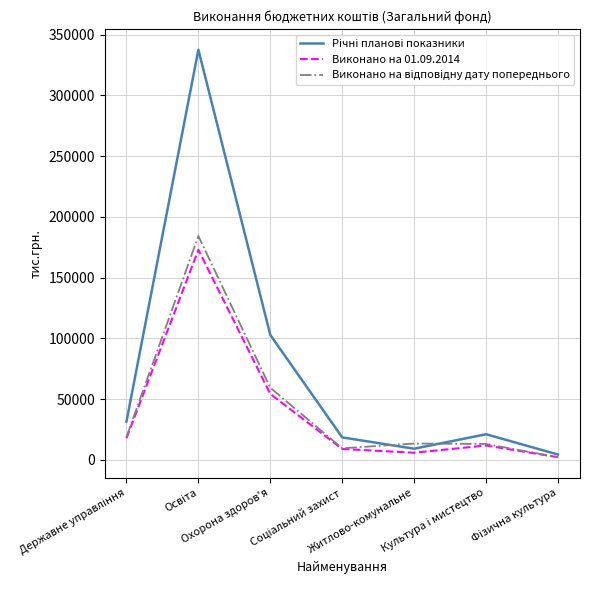

What is the sum of the Виконано на відповідну дату попереднього values at Охорона здоров'я and Культура і мистецтво?

72569.5